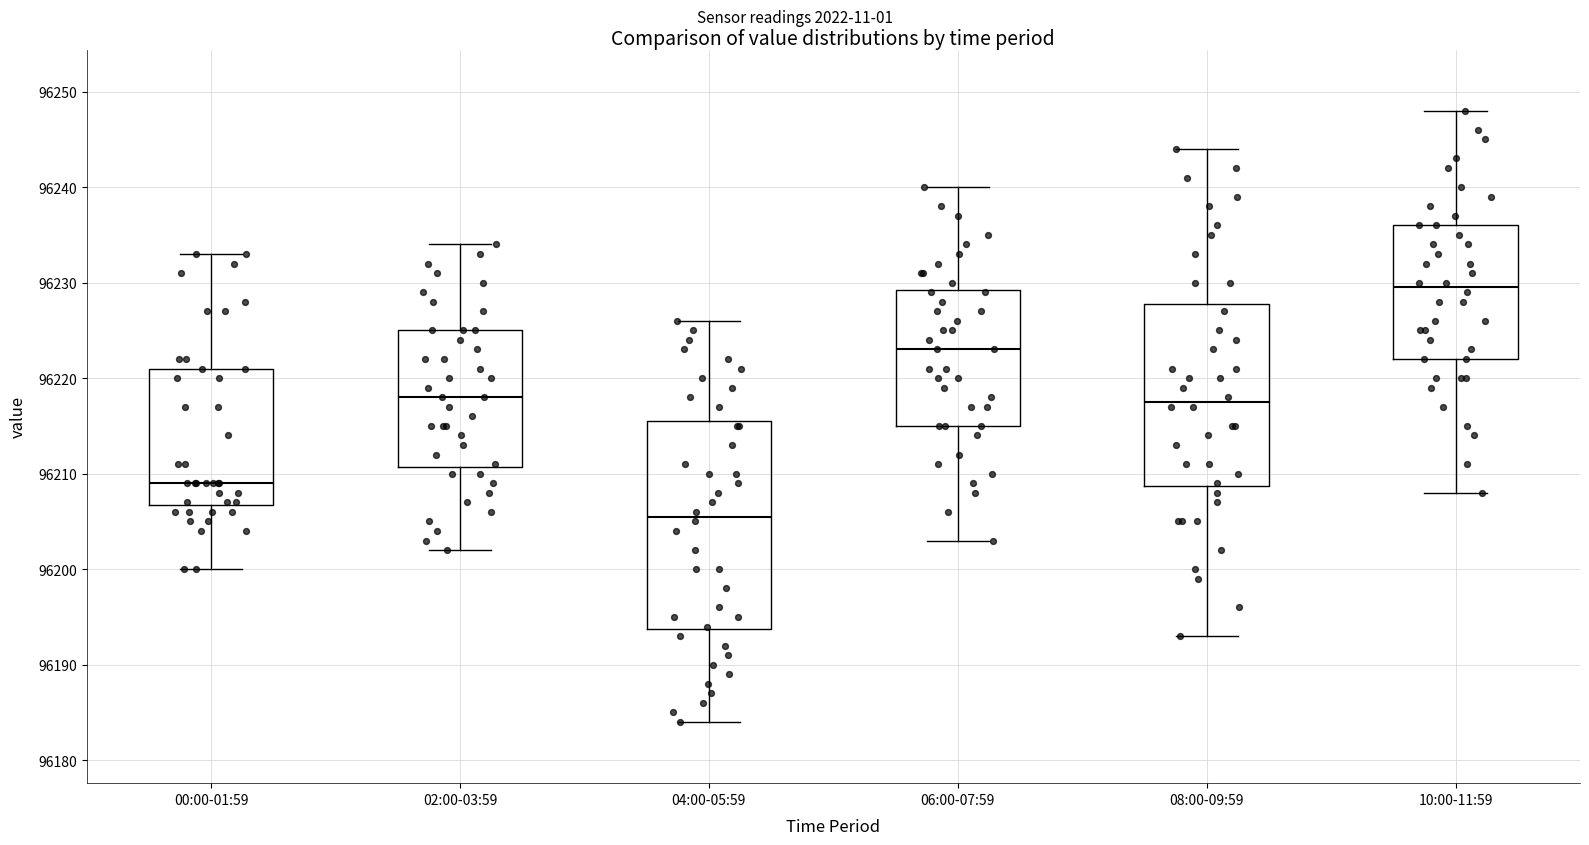

Where does the upper whisker of the box for 06:00-07:59 end on the y-axis? The values are not printed on the chart, so give them approximately, as read against the axis.

96240